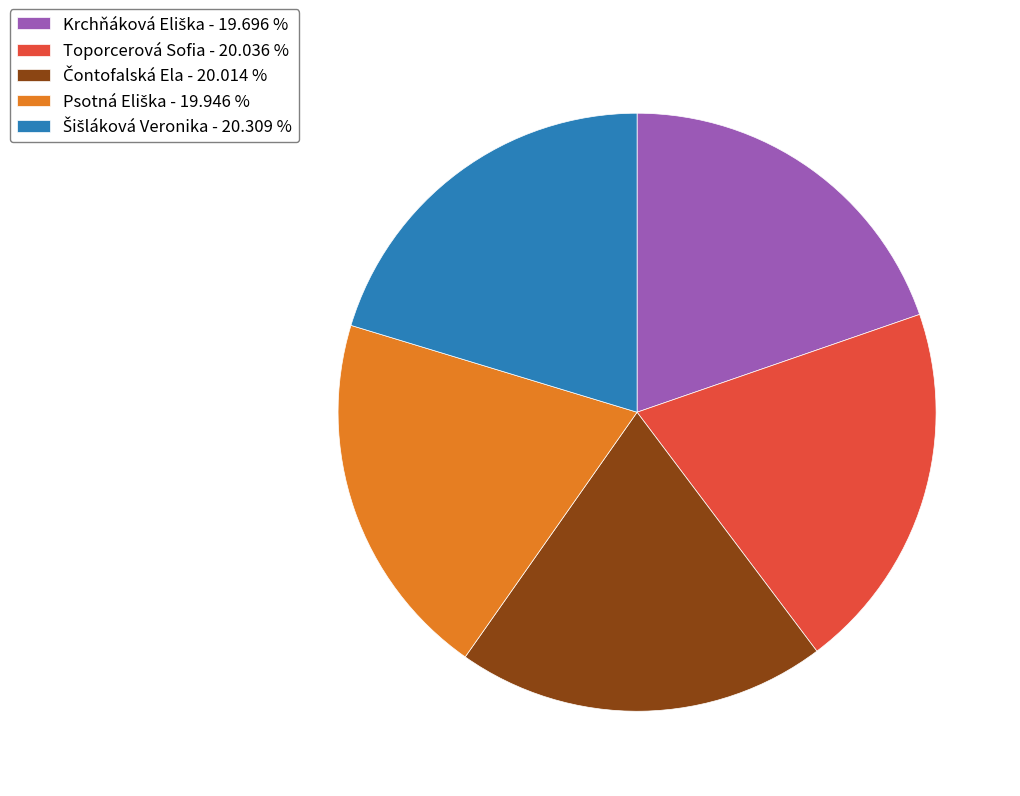

Is there a majority slice in this chart?

No